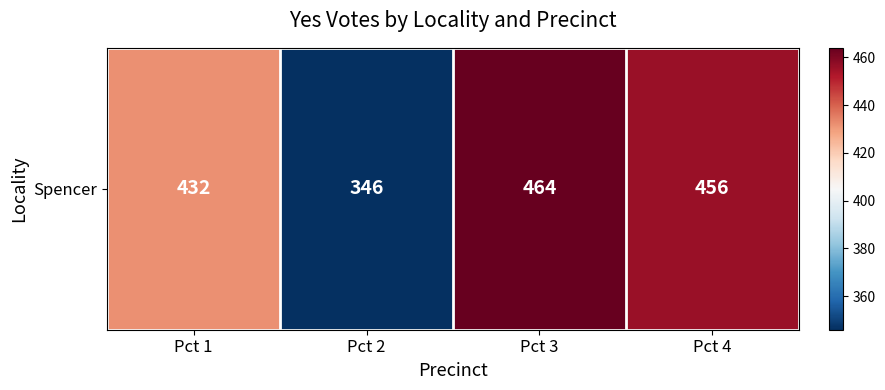

Where does the data first go above 456?

Pct 3